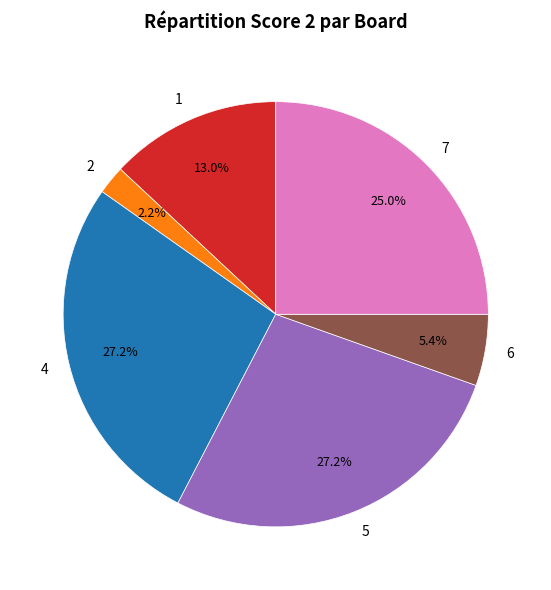

Approximately how many times larger is the value at 1 compared to 4?

0.5